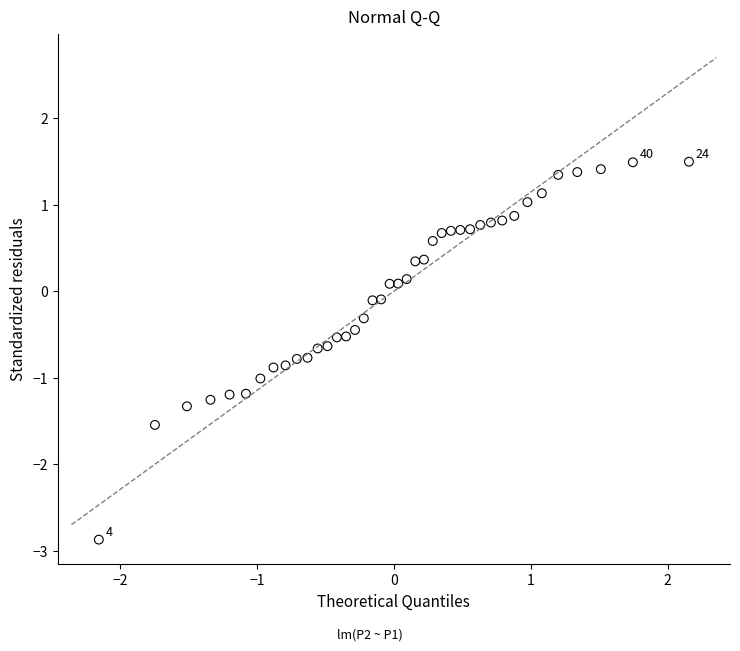

What is the range of X values (max minus min)?

4.3